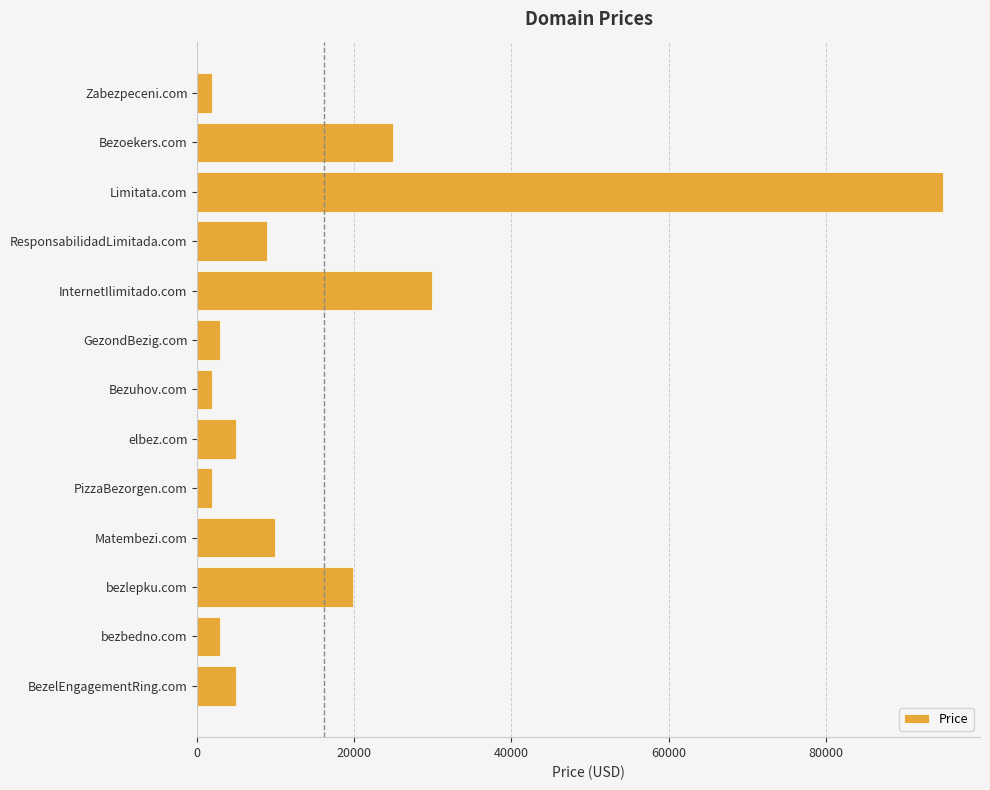

What is the ratio of the value at InternetIlimitado.com to the value at elbez.com?

6.1